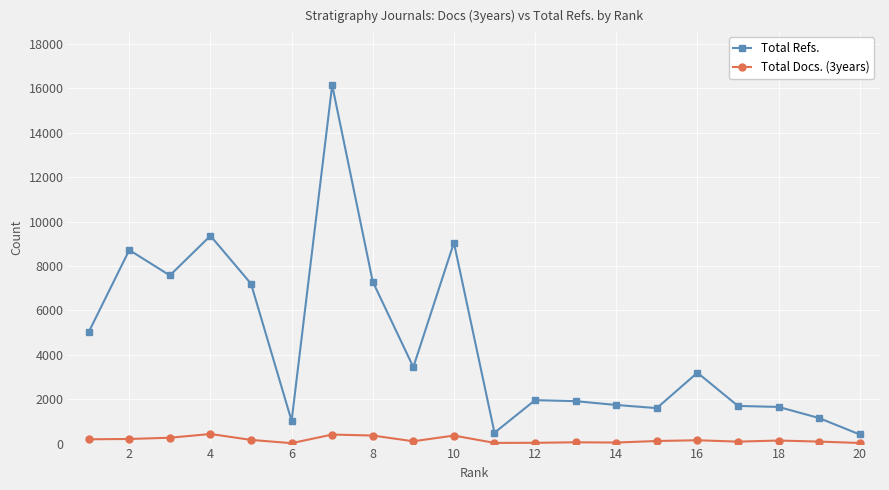

Which series has the largest total across all categories?

Total Refs.